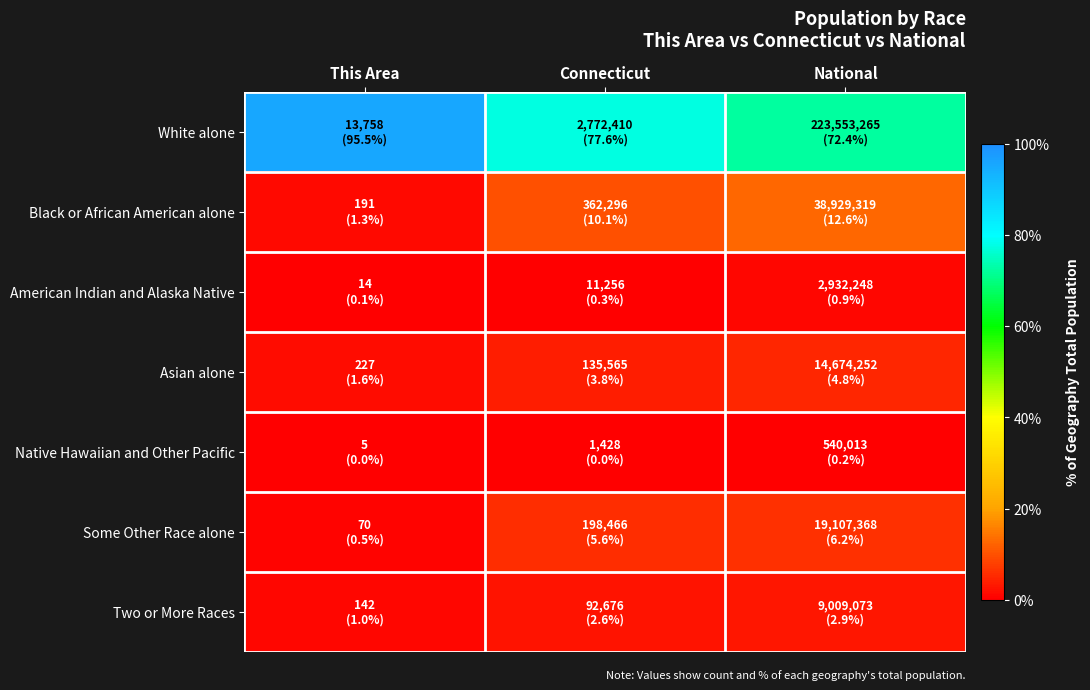

What is the total value across all series at Connecticut?

100.0